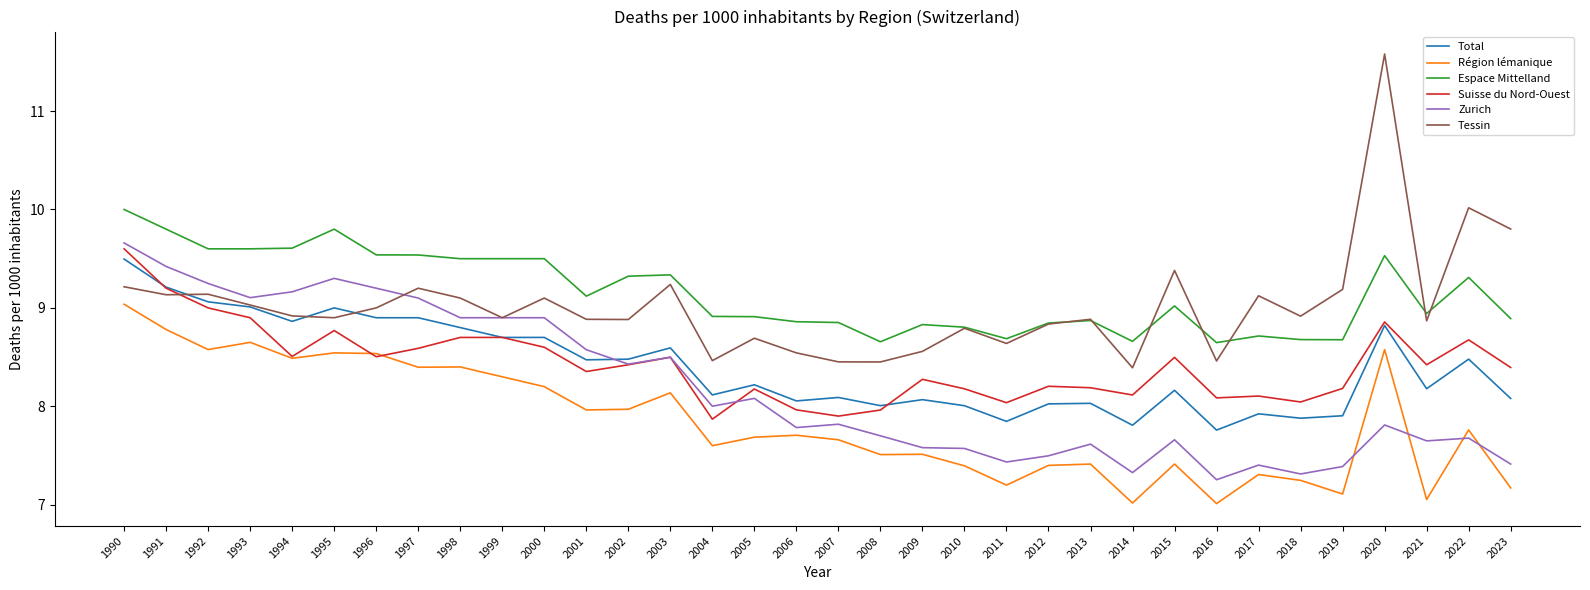

What is the difference between the highest and lowest values at 1995?

1.3